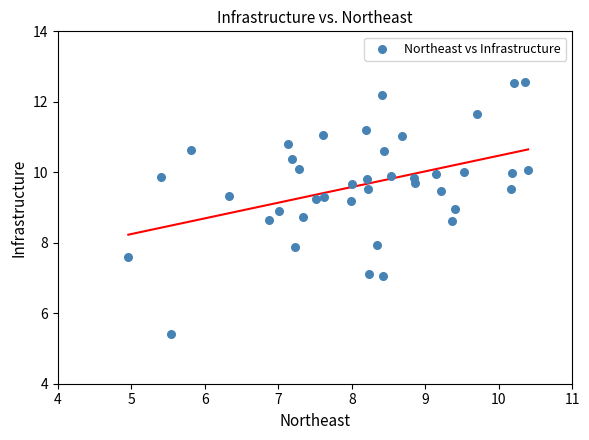

Count the number of points in this scatter plot.

40